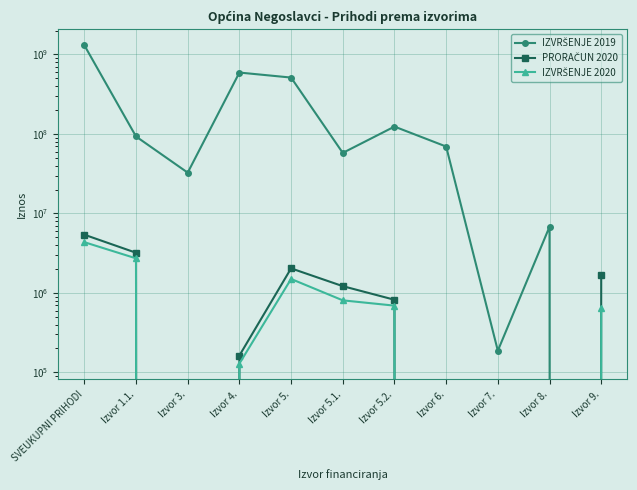

Is it true that IZVRŠENJE 2020 equals 1563117.0 at Izvor 1.1.?

False